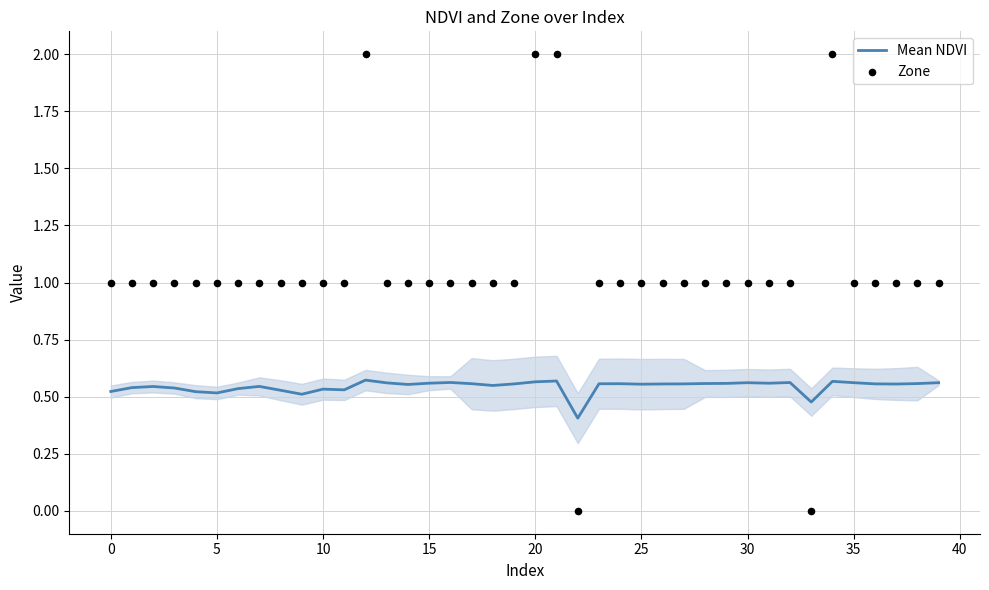

At how many categories does at least one series exceed 0?

40